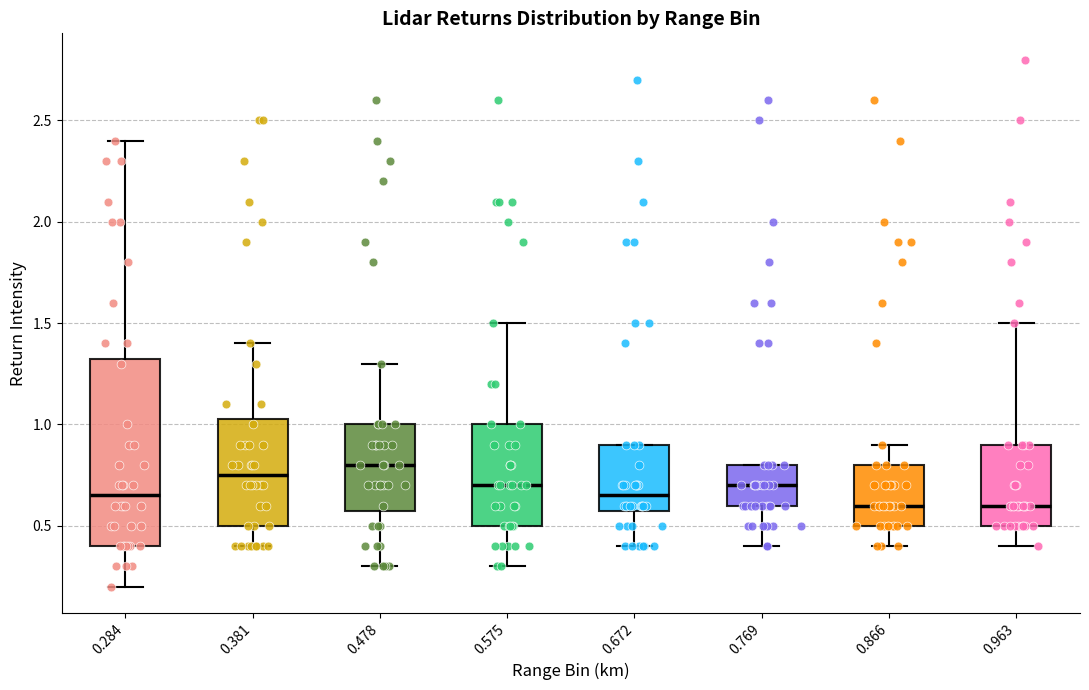

Which box is the tallest, from its lower edge to its upper edge?

0.284